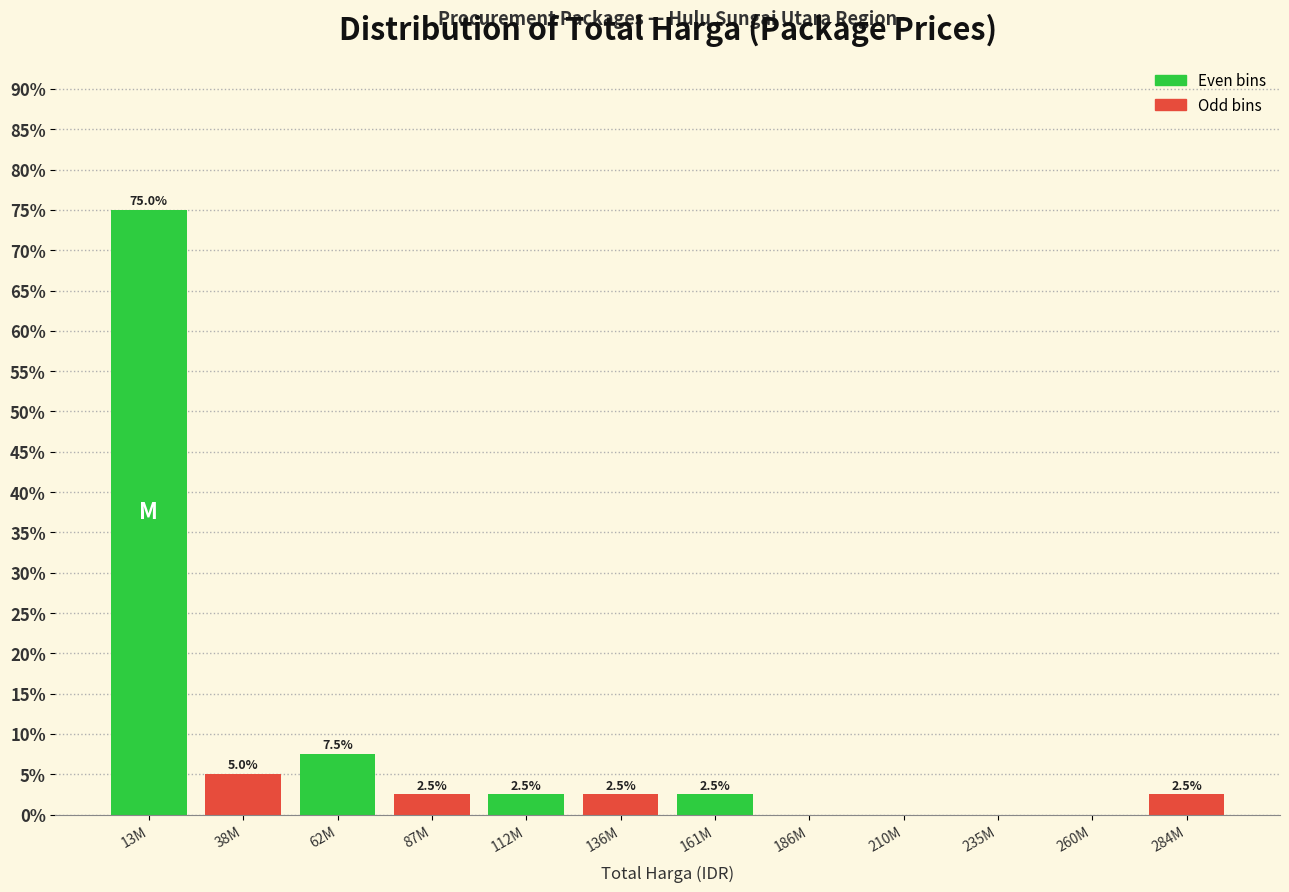

Reading left to right, extract all data points from this chart.

13M=75.0	38M=5.0	62M=7.5	87M=2.5	112M=2.5	136M=2.5	161M=2.5	186M=0.0	210M=0.0	235M=0.0	260M=0.0	284M=2.5